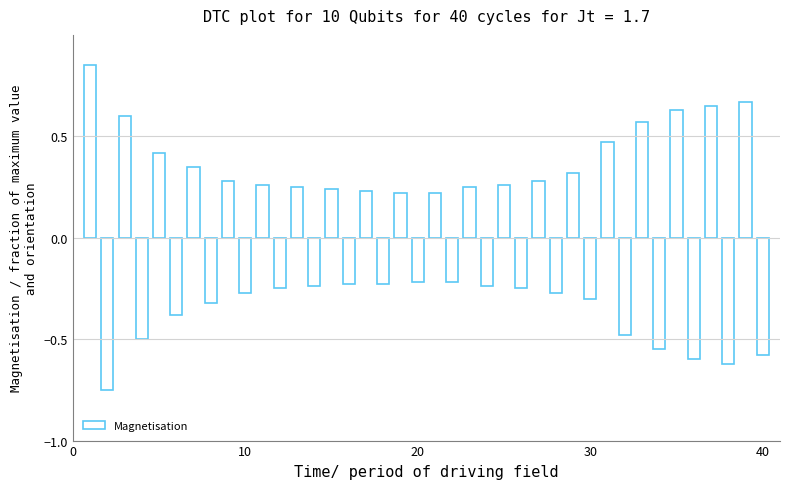

Reading left to right, list all the values displayed in this chart.

0.8	-0.8	0.6	-0.5	0.4	-0.4	0.3	-0.3	0.3	-0.3	0.3	-0.2	0.2	-0.2	0.2	-0.2	0.2	-0.2	0.2	-0.2	0.2	-0.2	0.2	-0.2	0.3	-0.2	0.3	-0.3	0.3	-0.3	0.5	-0.5	0.6	-0.6	0.6	-0.6	0.7	-0.6	0.7	-0.6